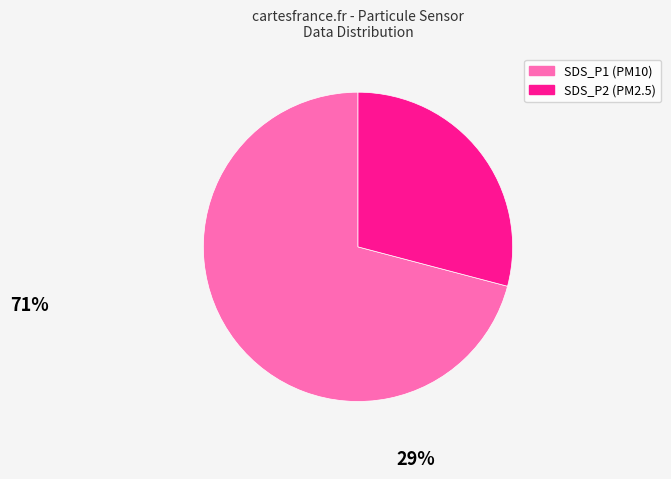

The SDS_P1 slice represents 64% of the pie. True or false?

False